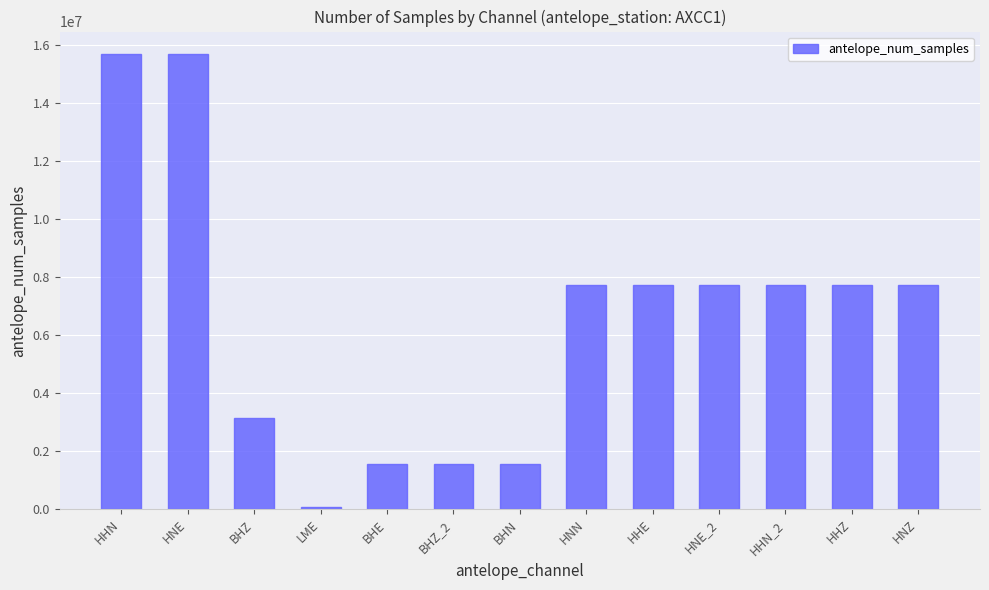

What is the average value?

6585581